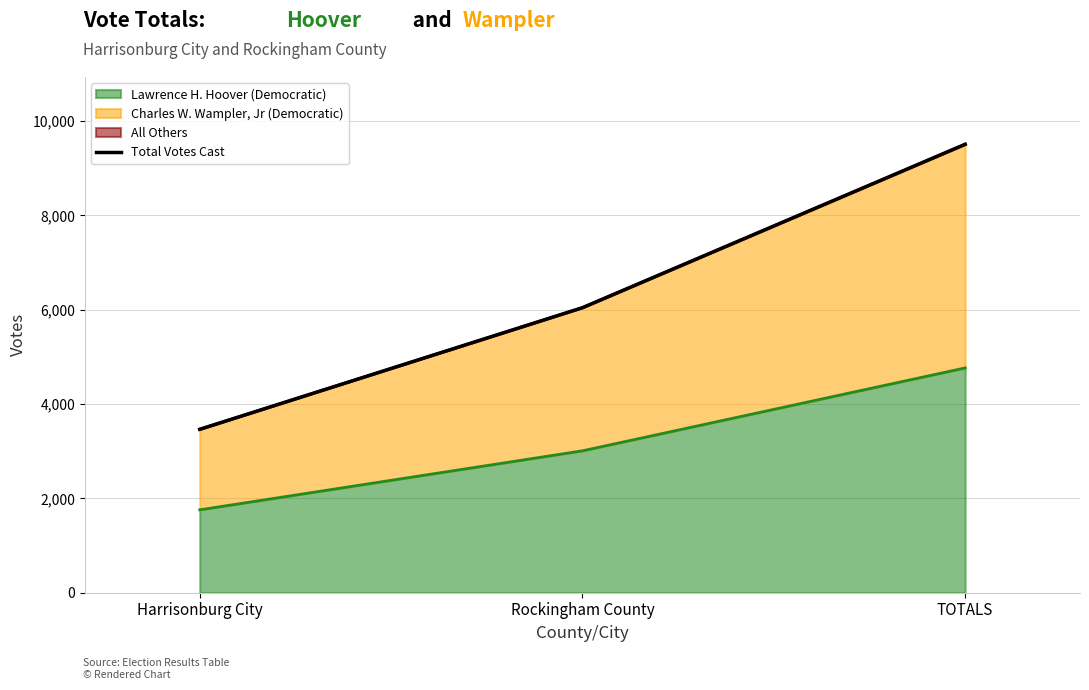

Where is the data nearest to the value 6485?

Rockingham County